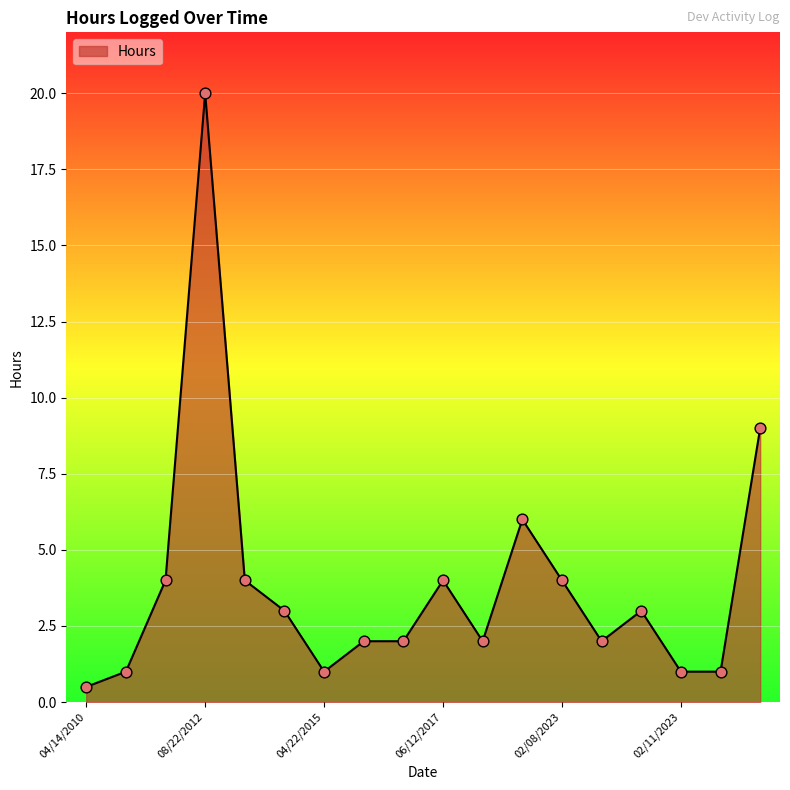

What is the difference between the maximum and minimum values?

19.5